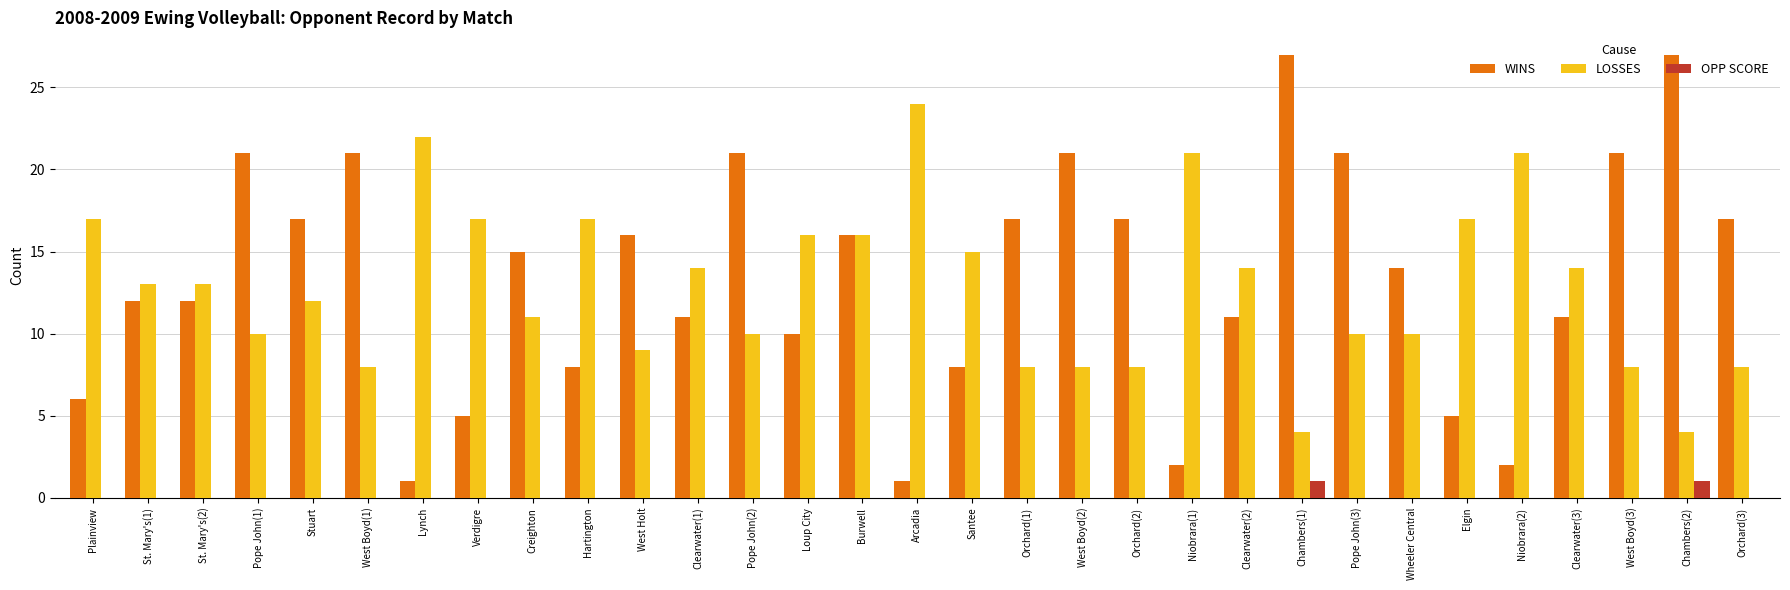

Which series has the largest total across all categories?

WINS